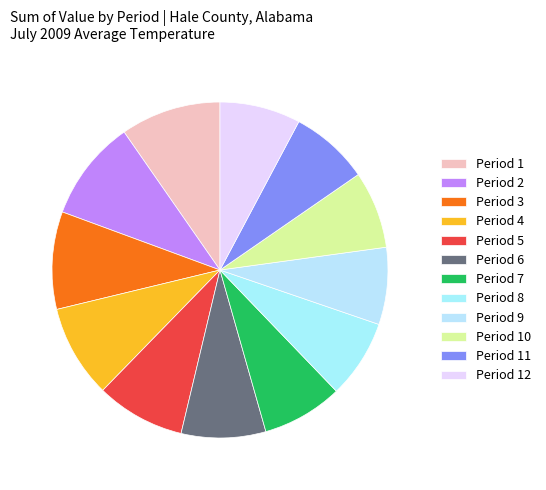

To the nearest percent, what is the average slice percentage?

8%